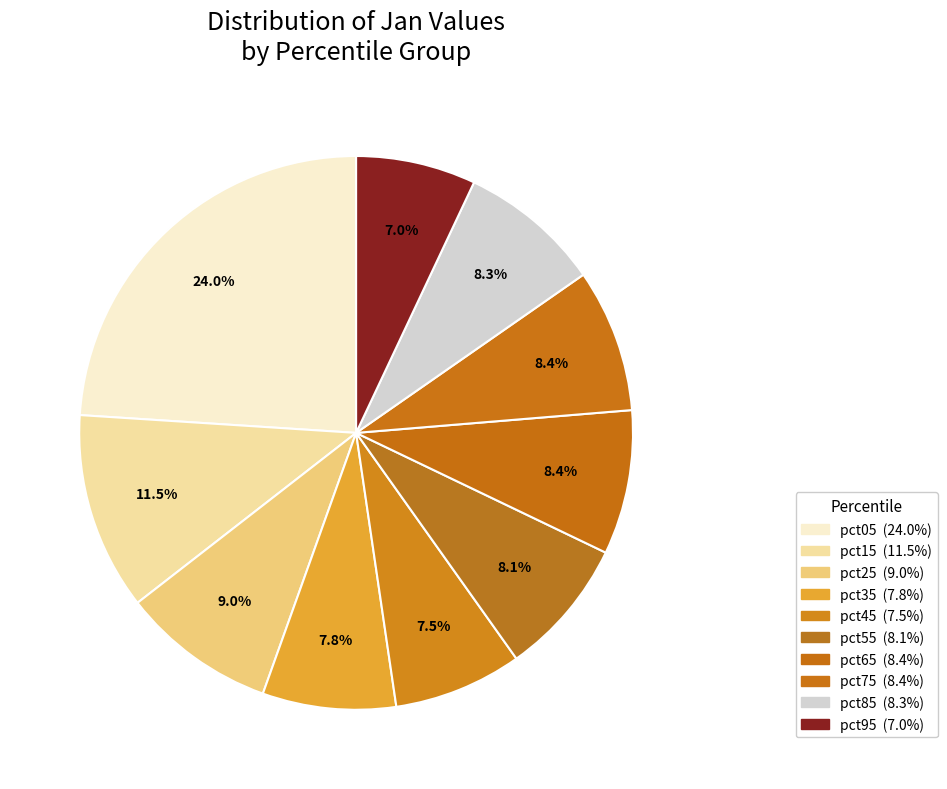

To the nearest percent, what is the difference between the pct25 and pct65 slice percentages?

1%